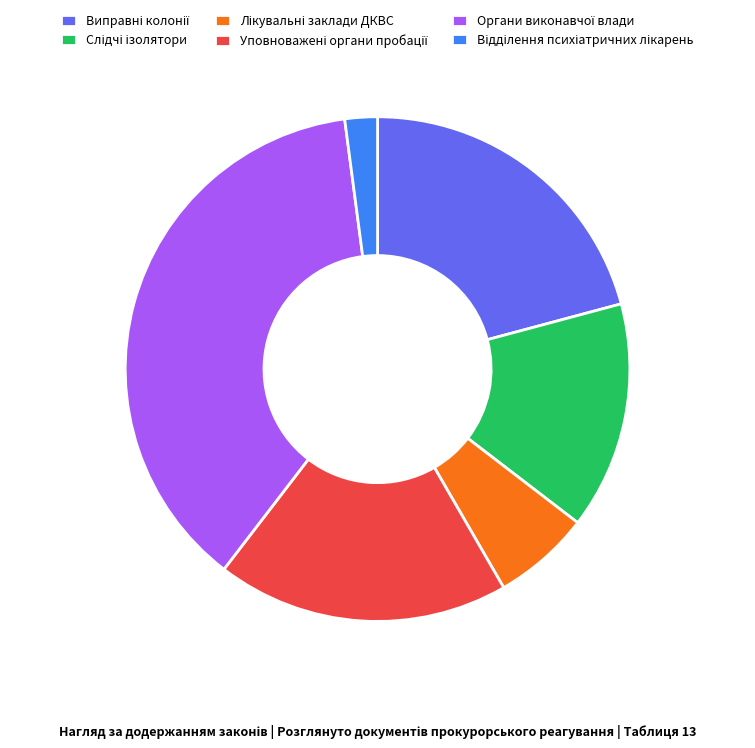

Is there any slice that represents more than half of the pie?

No